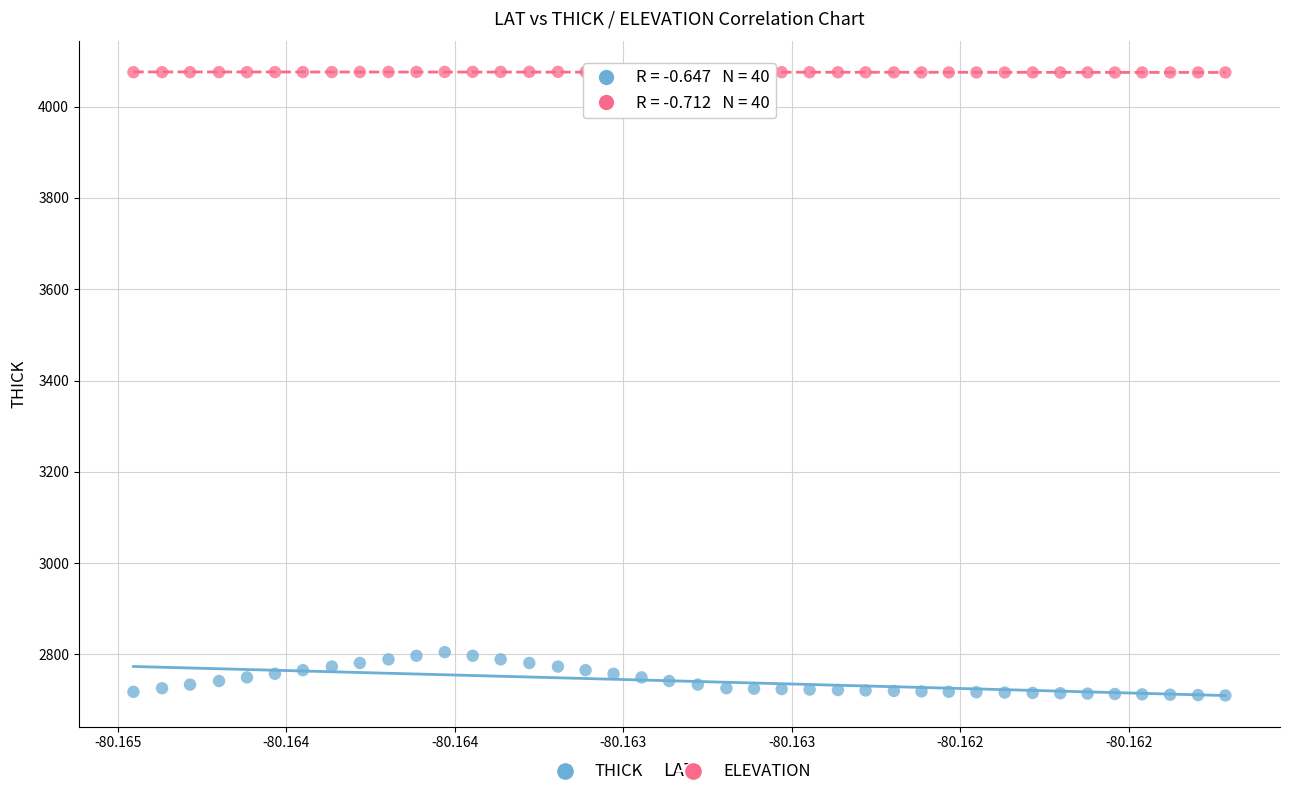

Which series has the largest Y range (max minus min)?

THICK